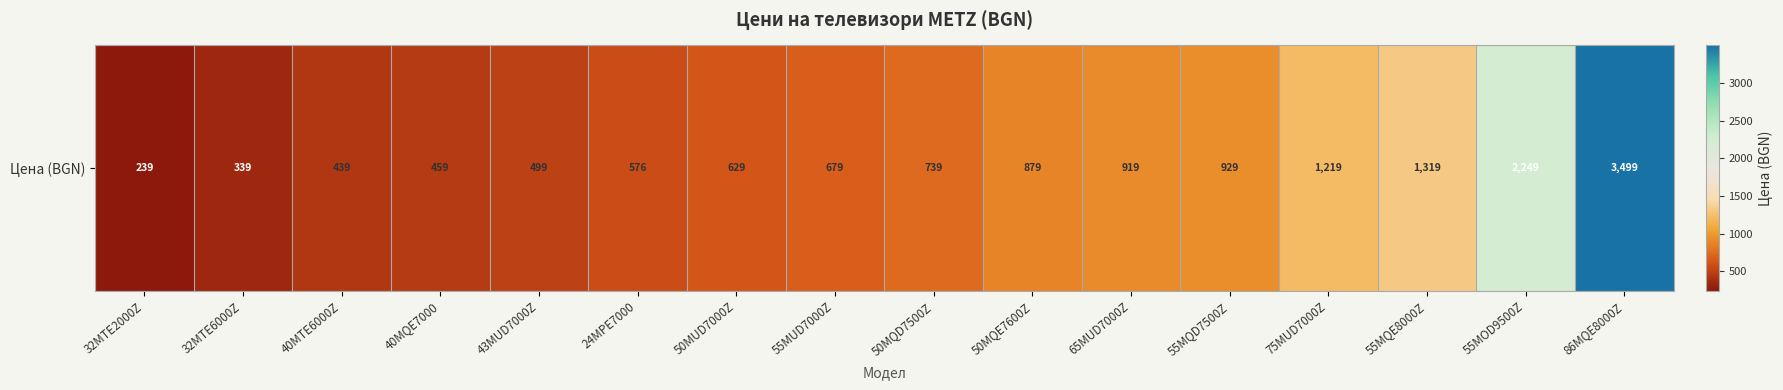

Which category has the highest value across all series?

86MQE8000Z